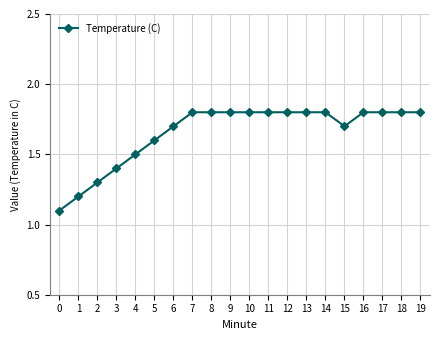

True or false: the data shows 0.6 at 12.

False